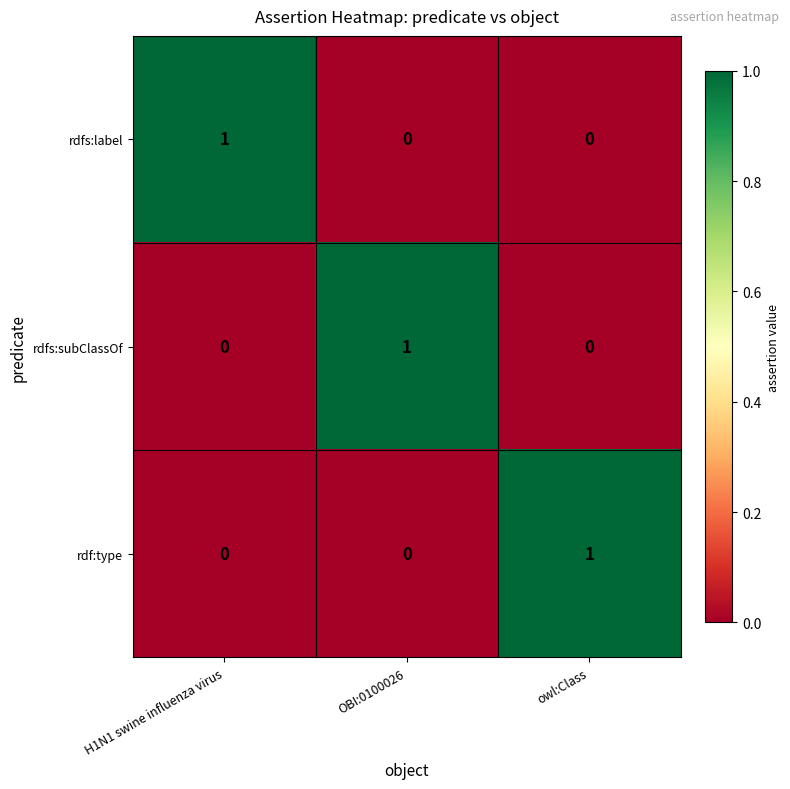

At how many categories does at least one series exceed 0?

3